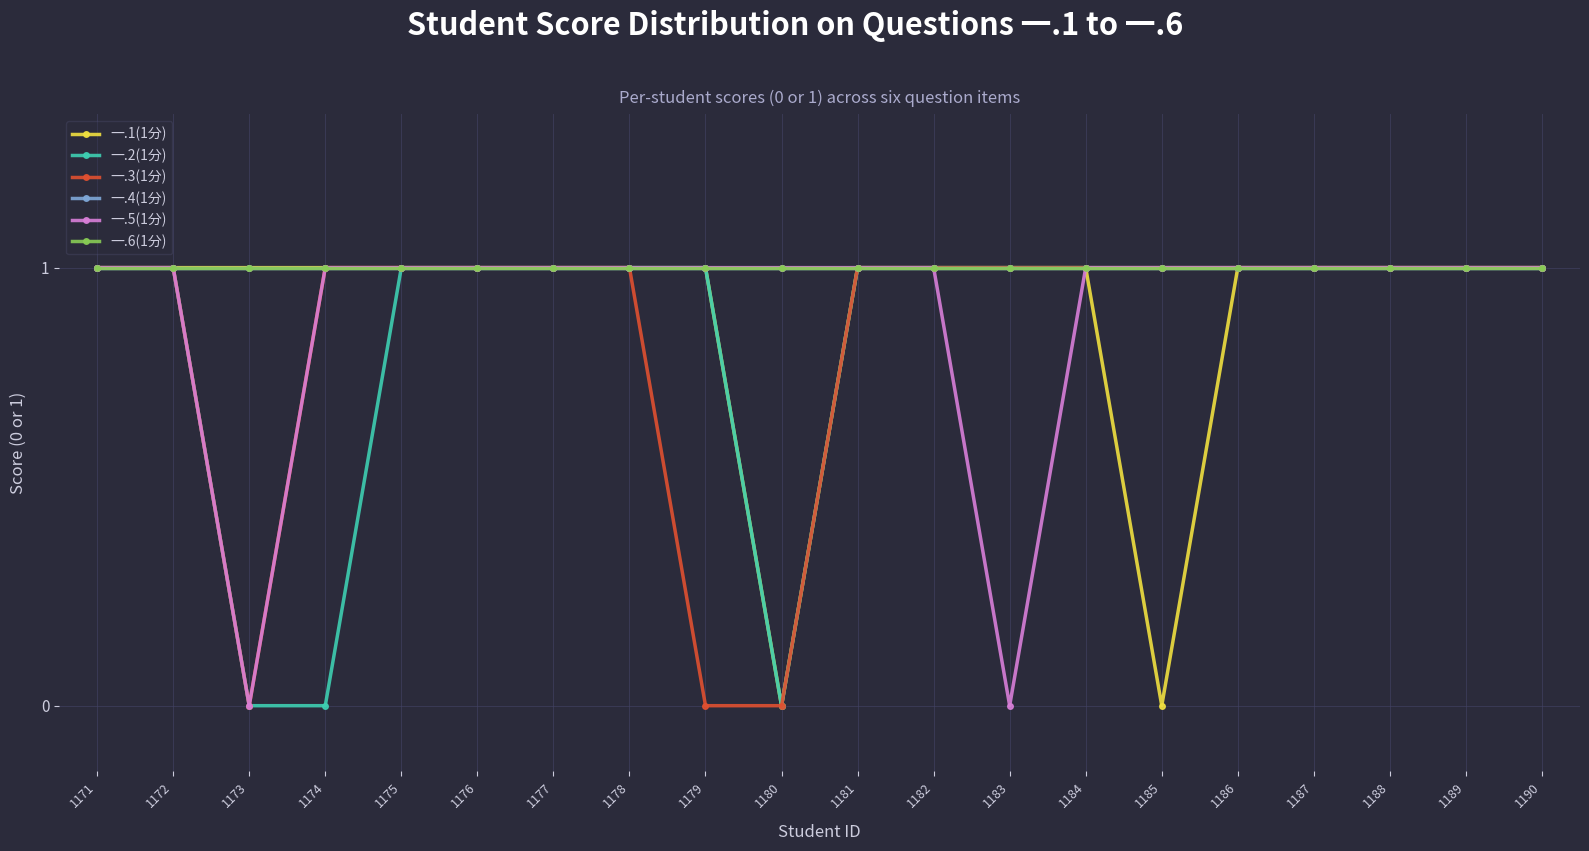

At how many categories does at least one series exceed 0?

20